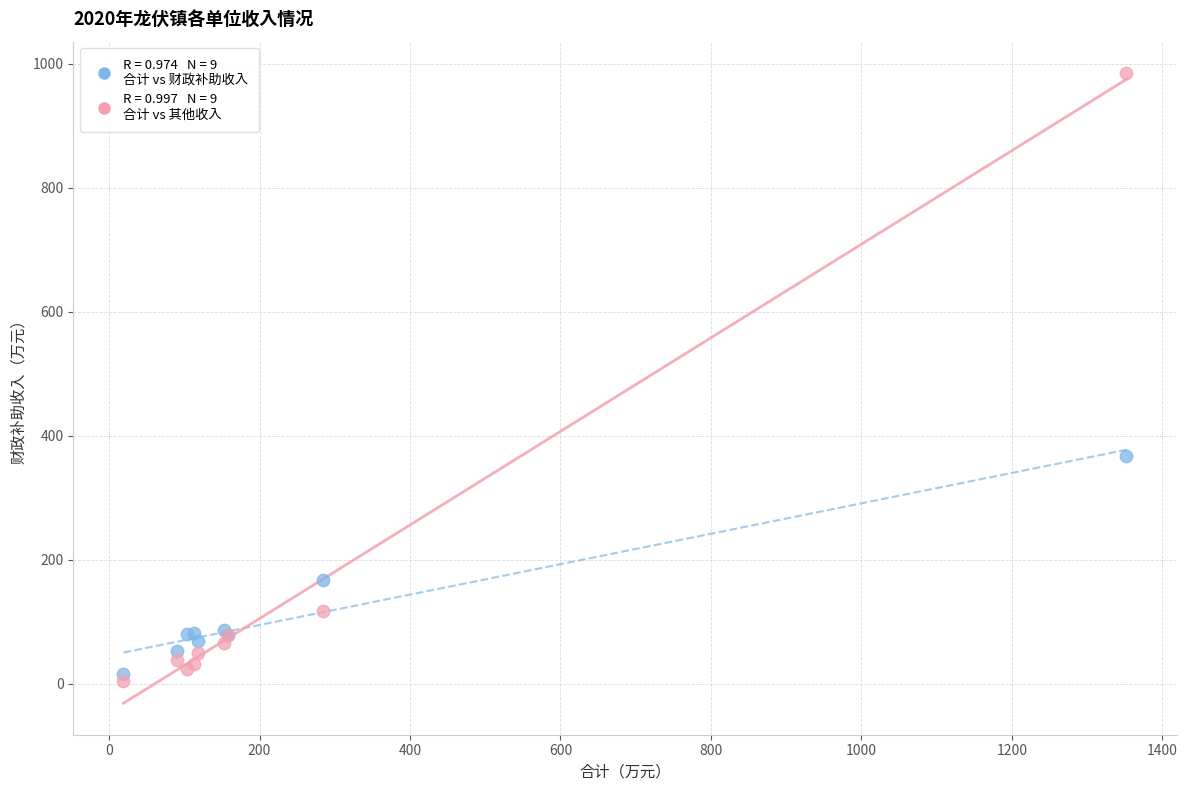

Across all series, what Y value is closest to 494?

367.5